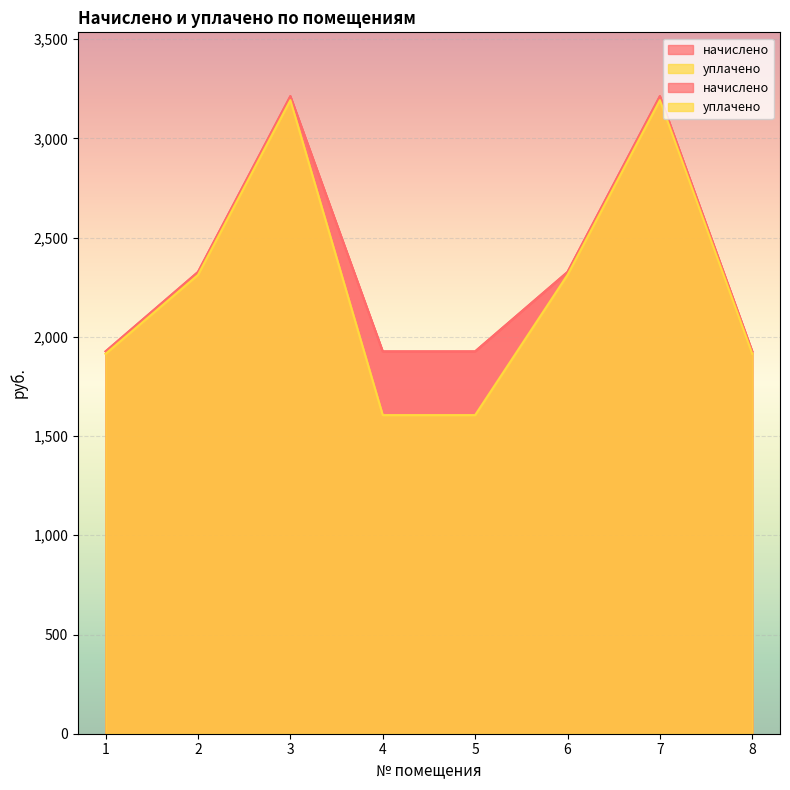

Which series has the widest spread of values?

уплачено